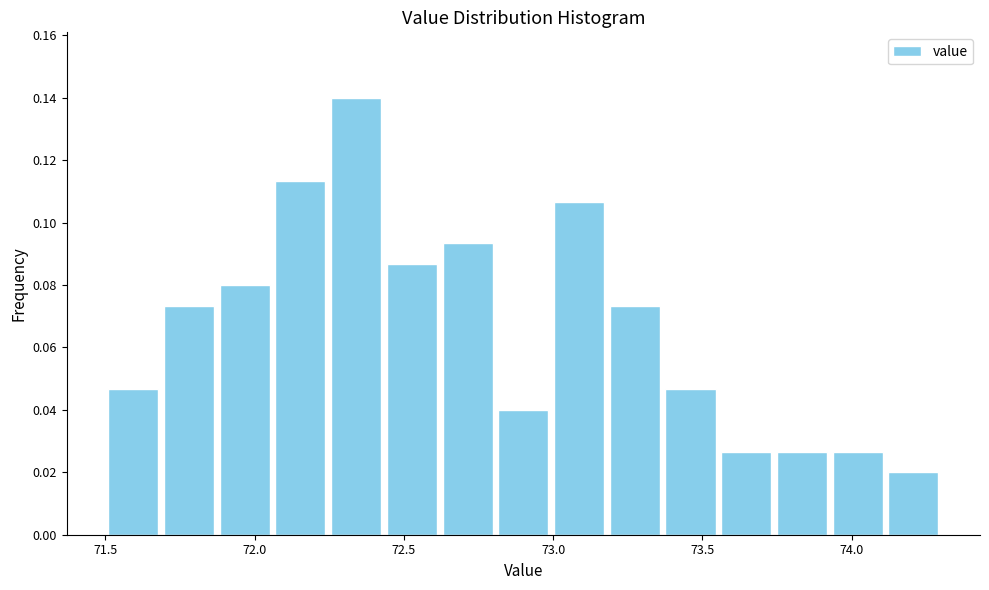

Read against the x-axis, roughly where is the centre of the tallest bar?

72.35